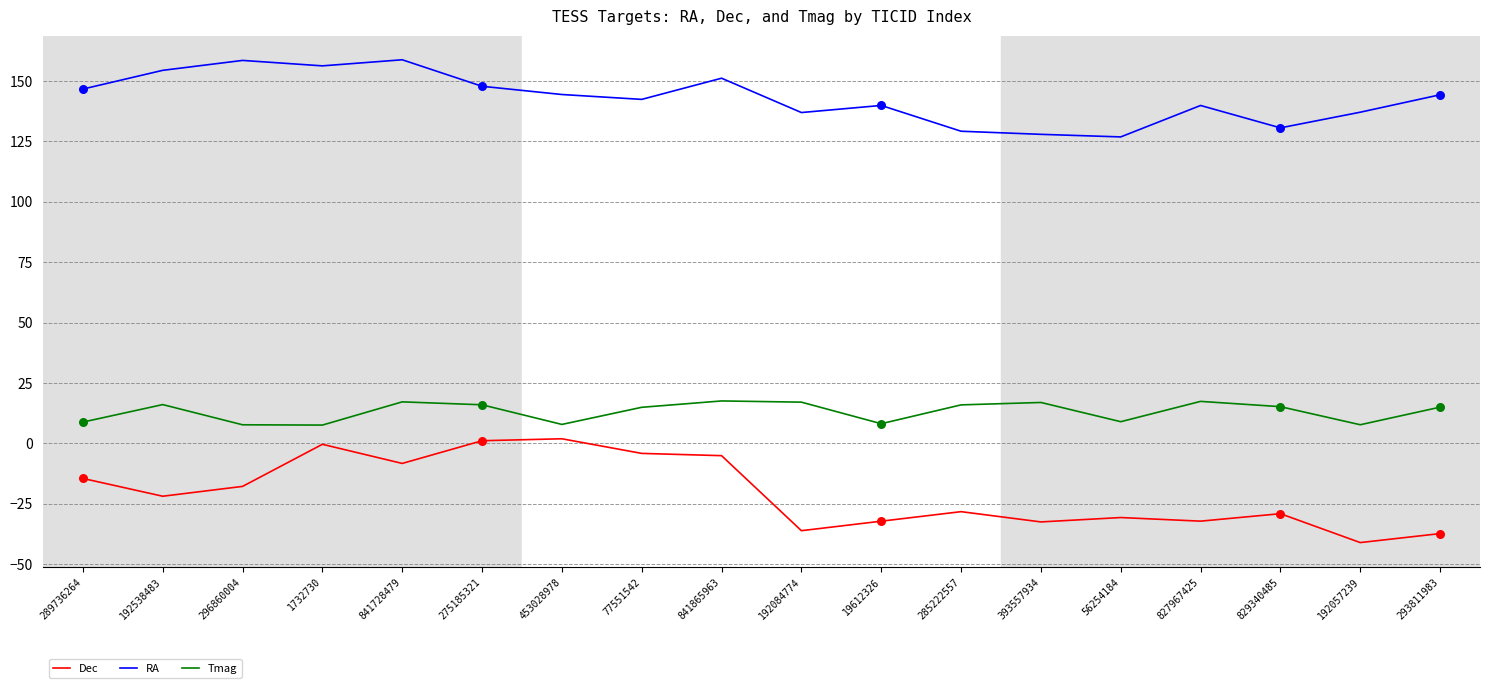

What are all the series names shown in the legend?

Dec, RA, Tmag